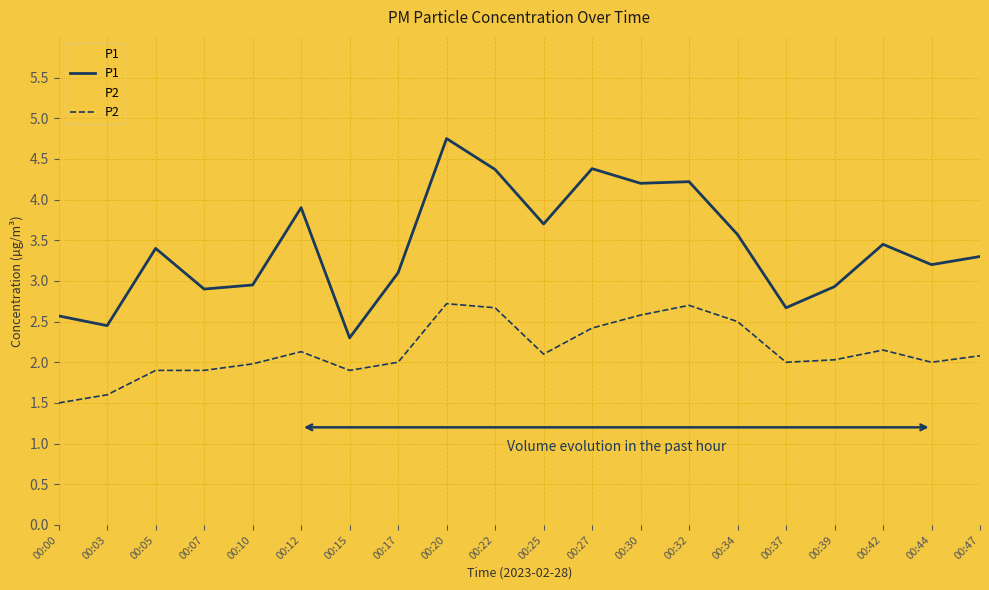

List the series in order of their peak value, lowest first.

P2, P1